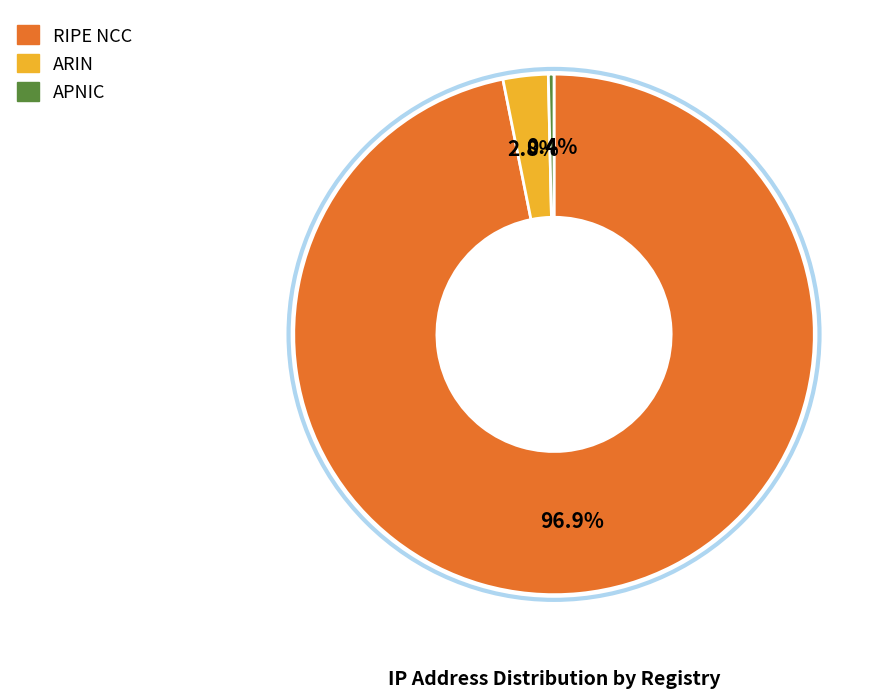

What is the total percentage of APNIC and RIPE NCC?

97.2%